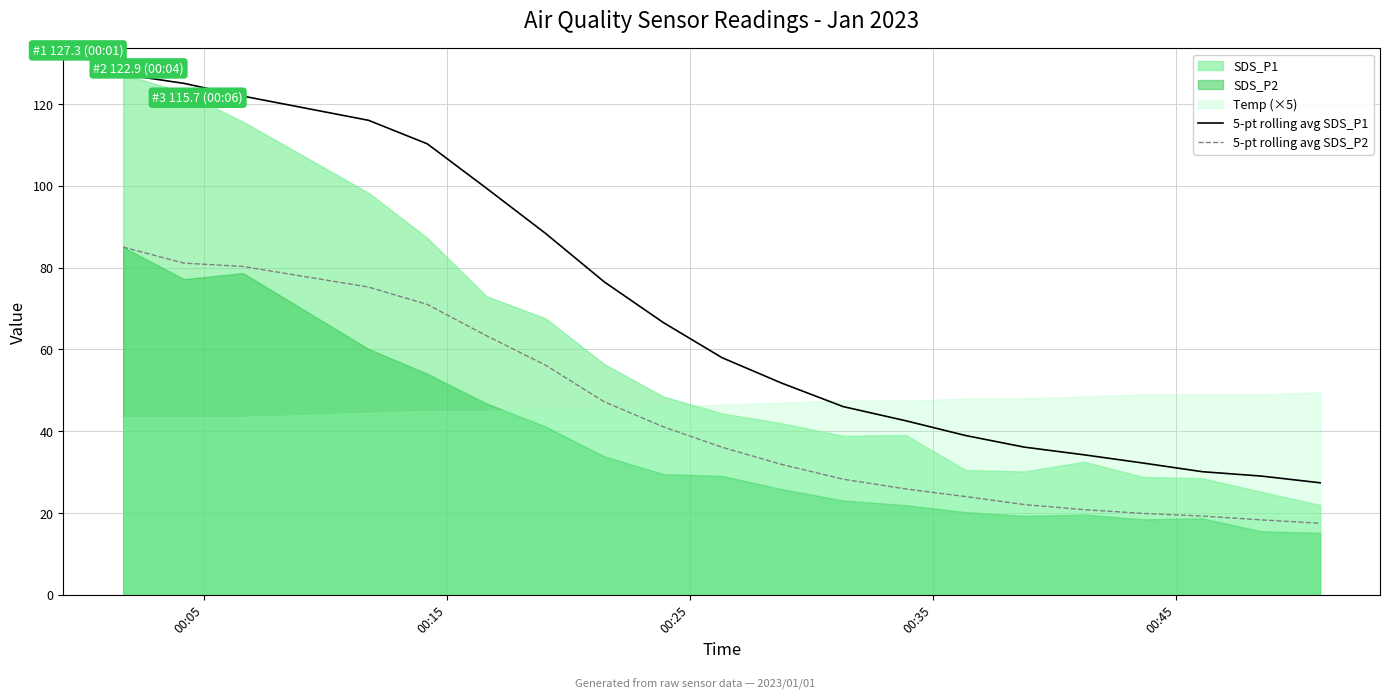

True or false: 5-pt rolling avg SDS_P1 and 5-pt rolling avg SDS_P2 cross at least once.

False